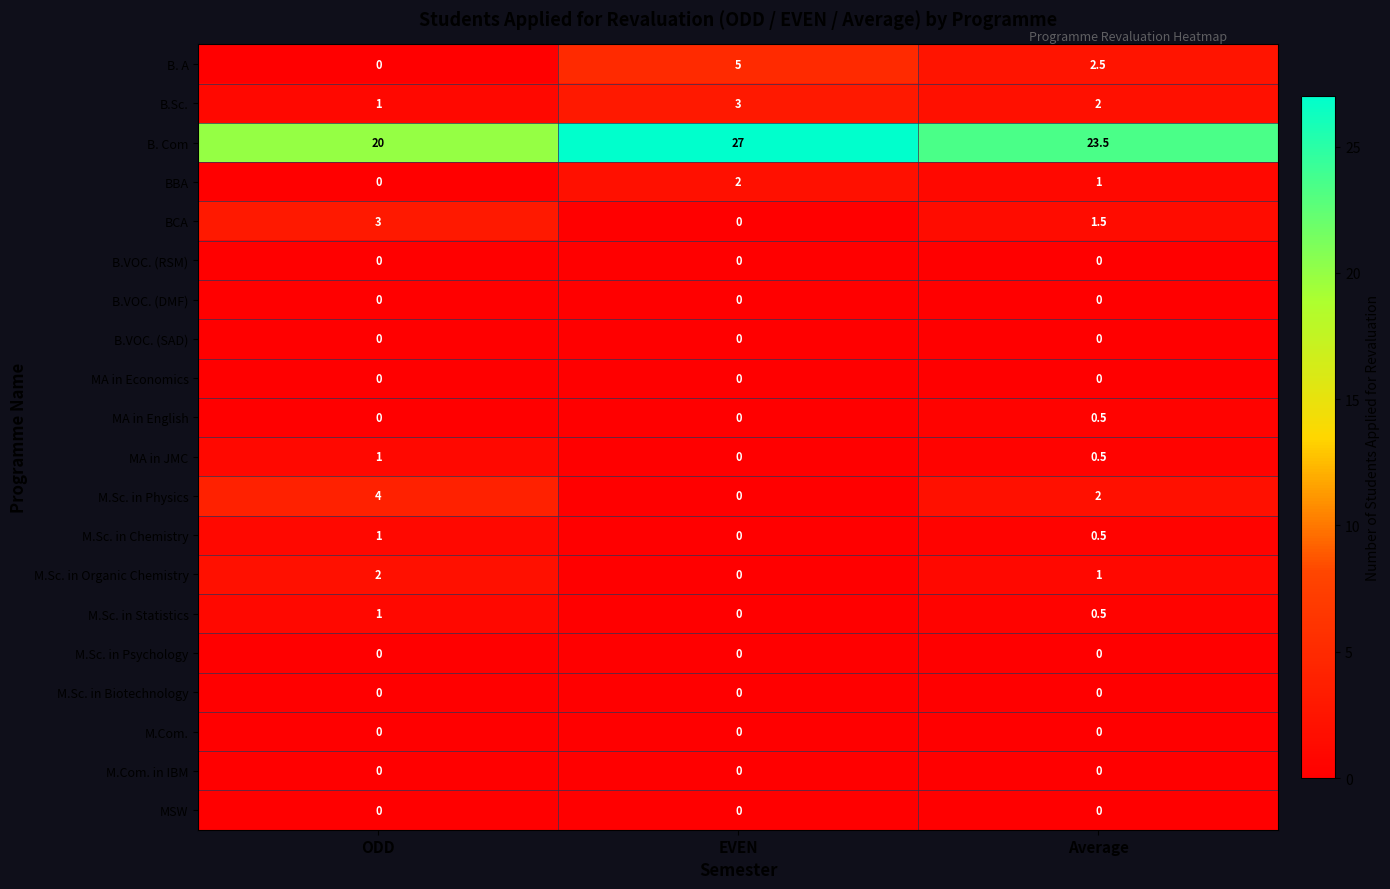

What is the sum of all B. Com values?

70.5